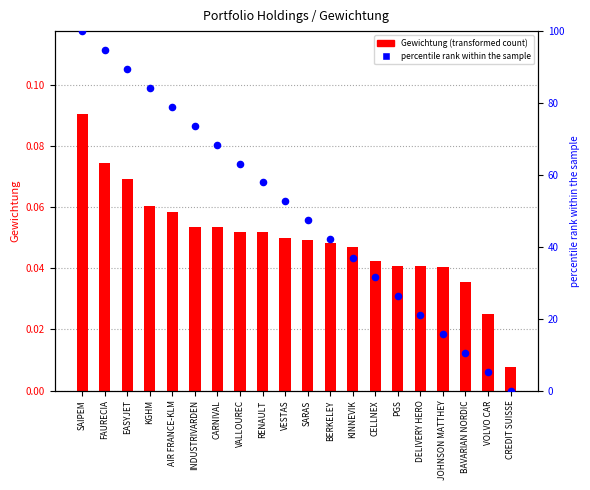

Which series contains the lowest Y value?

percentile rank within sample